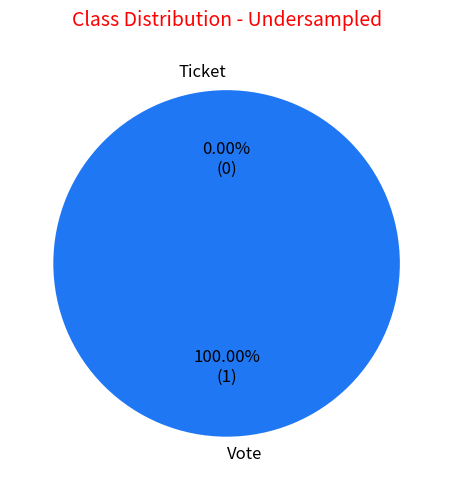

Which category accounts for the majority?

Vote